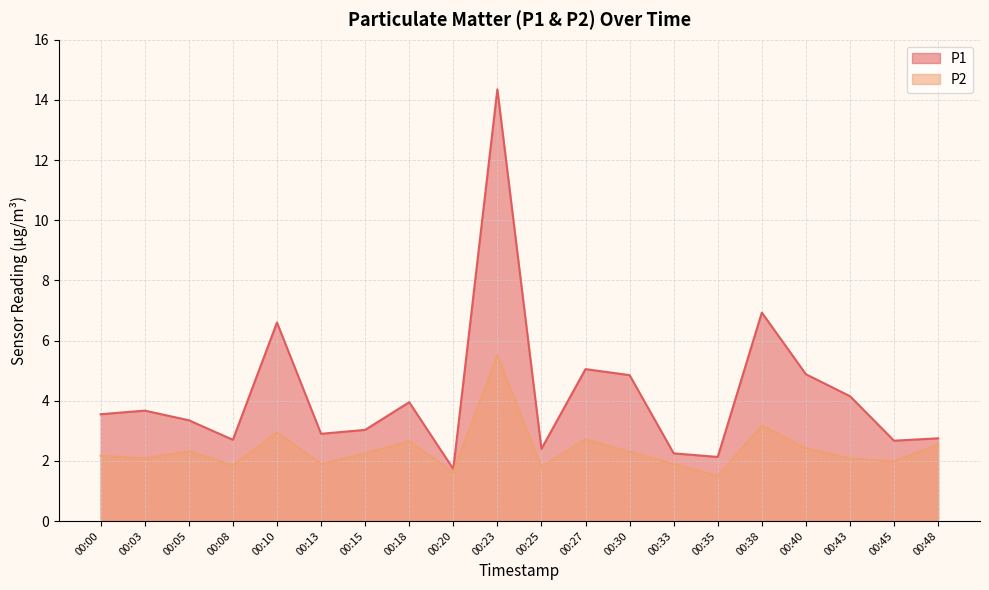

True or false: P1 and P2 cross at least once.

False